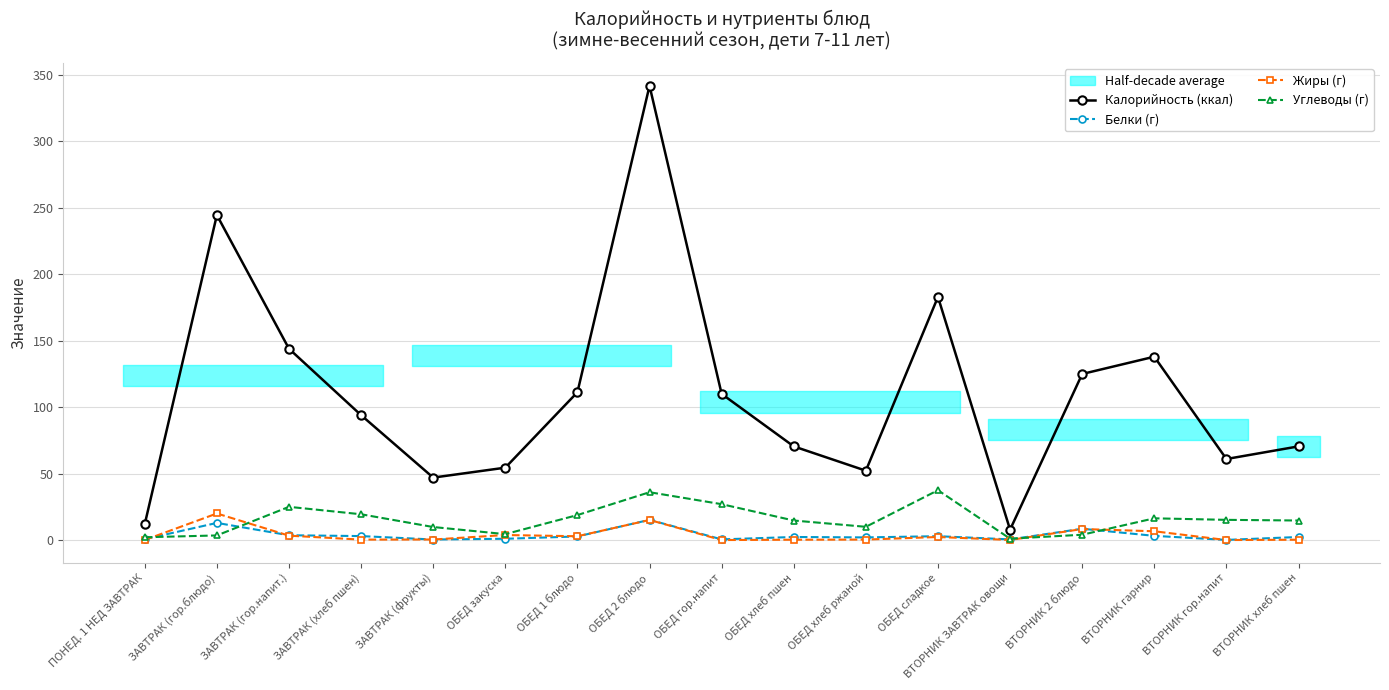

At which category is the sum across all series the highest?

ОБЕД 2 блюдо